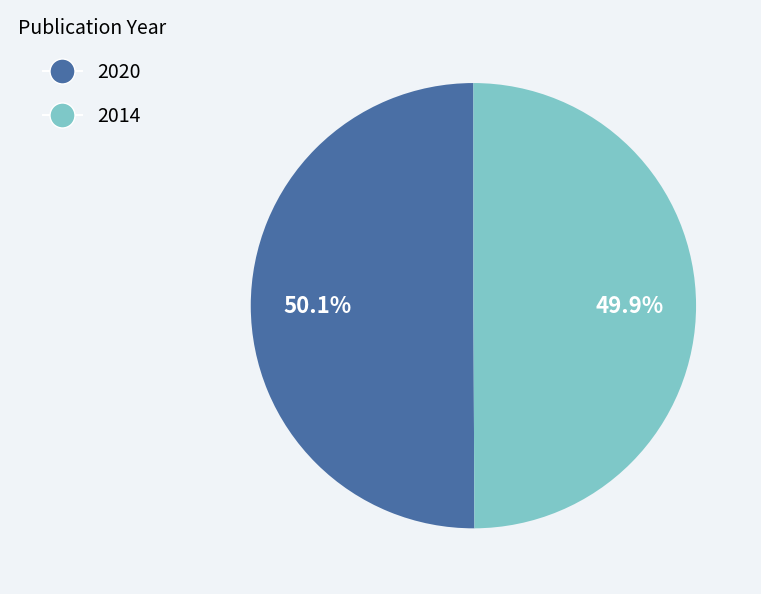

What percentage is NOT represented by 2020?

49.9%